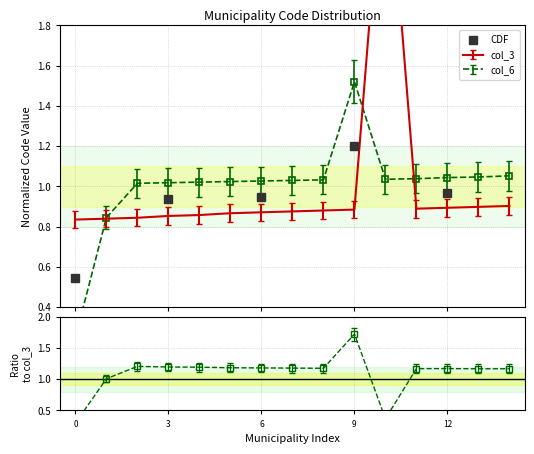

What is the highest value of the CDF series?

1.2